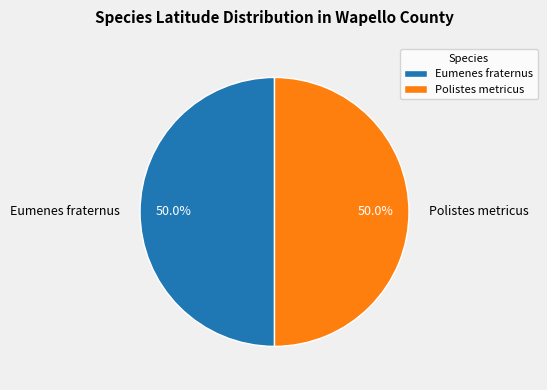

What percentage do Eumenes fraternus and Polistes metricus together represent?

100.0%